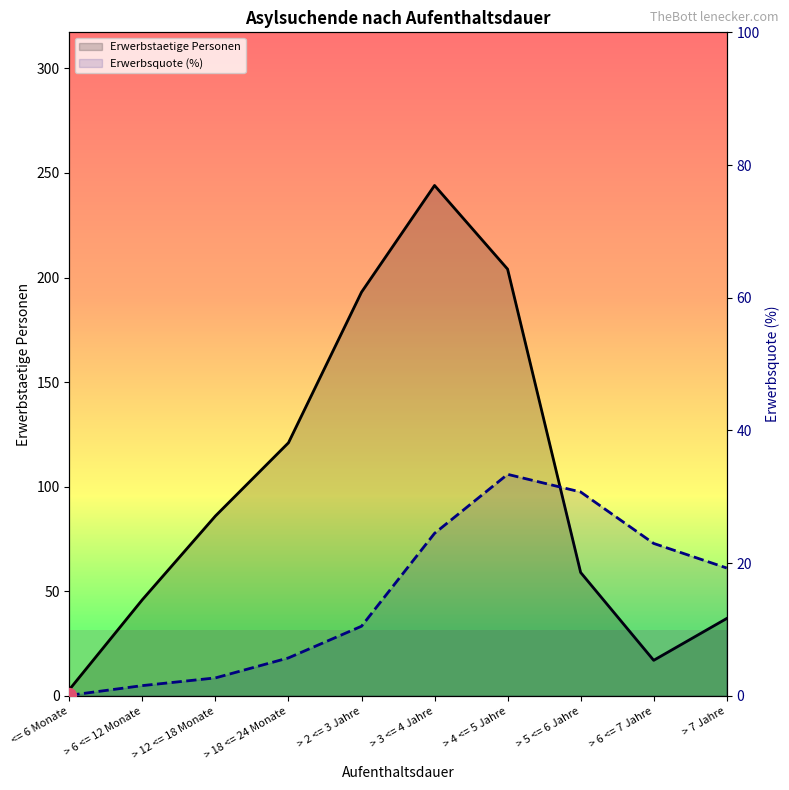

Which series has the widest spread of values?

Erwerbstaetige Personen